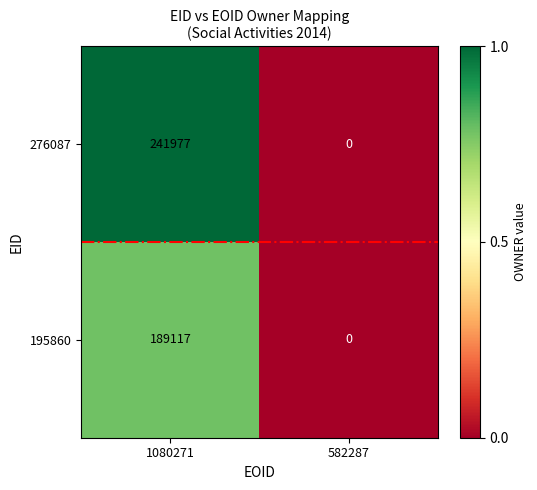

True or false: 276087 has a value of 0 at 582287.

True